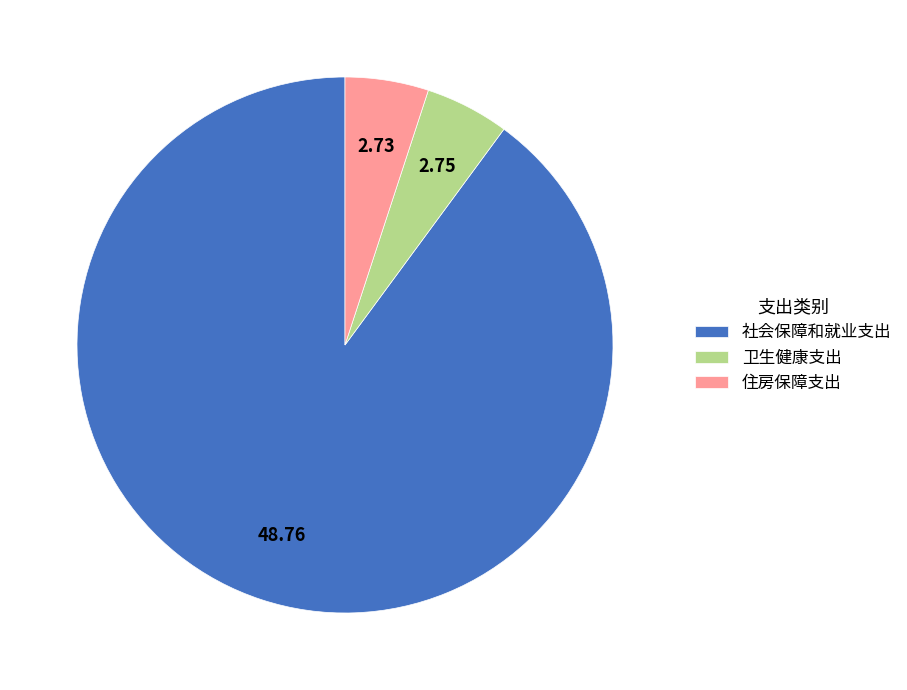

What is the majority slice?

社会保障和就业支出